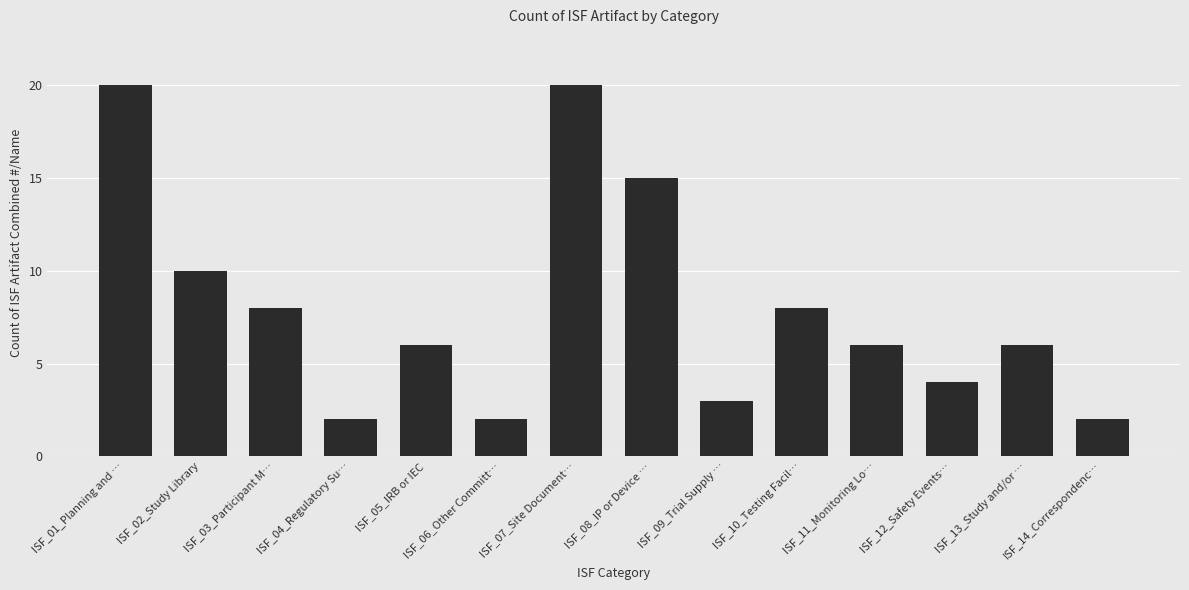

What is the label of the 12th bar from the left?

ISF_12_Safety Events…